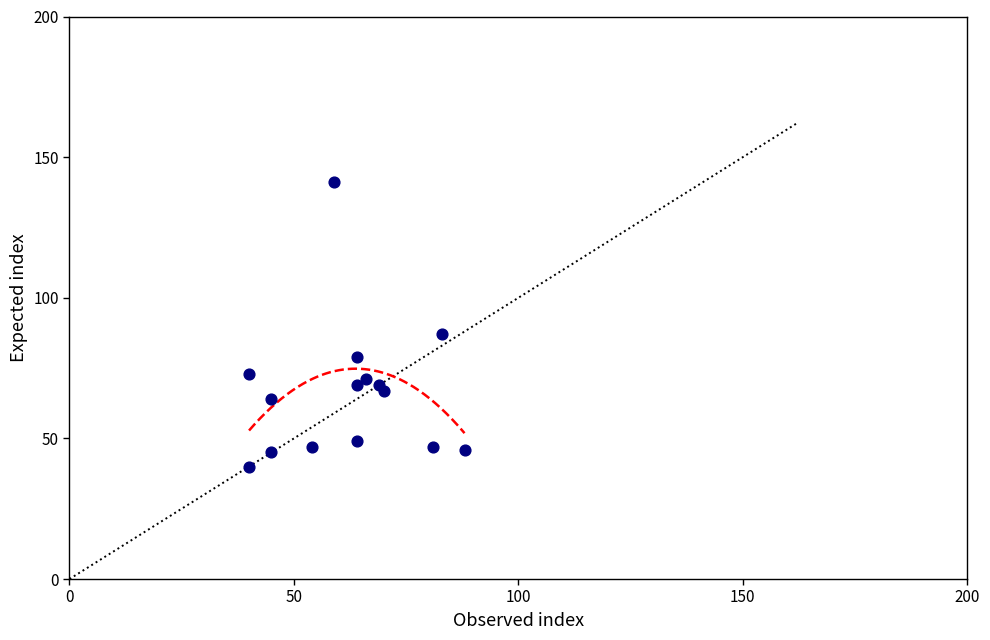

What is the range of X values (max minus min)?

48